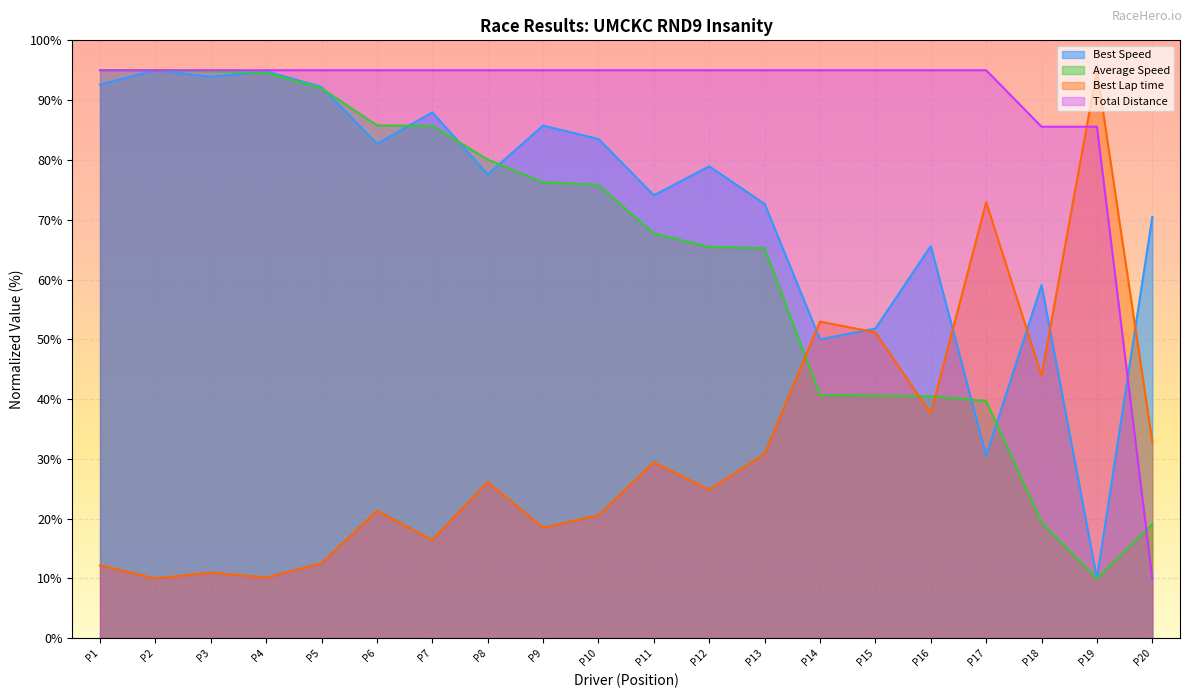

At which label does Average Speed first exceed 75?

P1